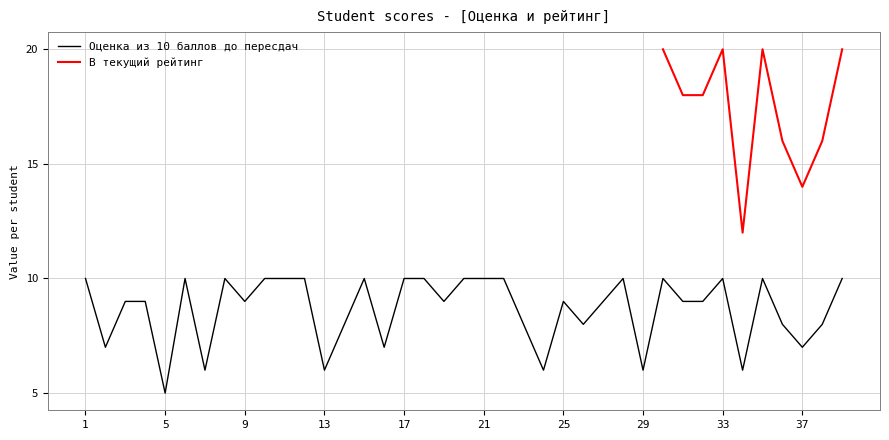

Is this an area chart (filled region under the line)?

No